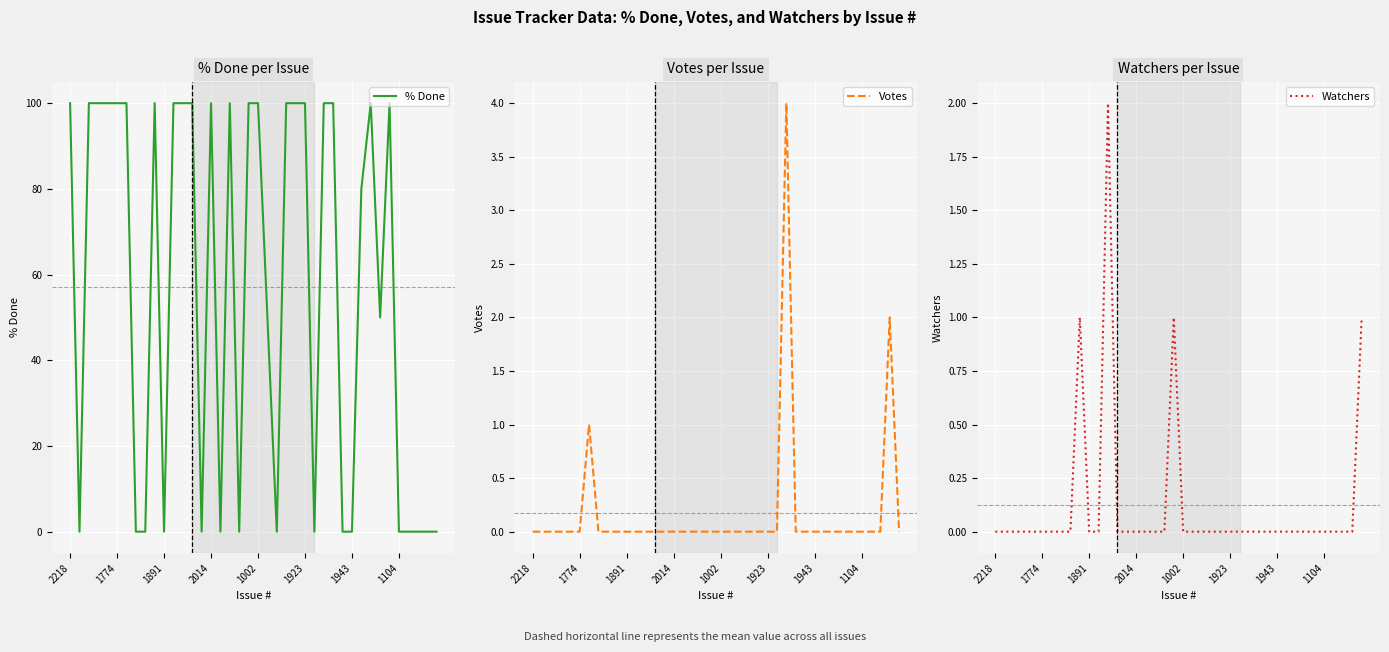

Reading left to right, what are all the values shown in this chart?

% Done: 100	0	100	100	100	100	100	0	0	100	0	100	100	100	0	100	0	100	0	100	100	50	0	100	100	100	0	100	100	0	0	80	100	50	100	0	0	0	0	0
Votes: 0	0	0	0	0	0	1	0	0	0	0	0	0	0	0	0	0	0	0	0	0	0	0	0	0	0	0	4	0	0	0	0	0	0	0	0	0	0	2	0
Watchers: 0	0	0	0	0	0	0	0	0	1	0	0	2	0	0	0	0	0	0	1	0	0	0	0	0	0	0	0	0	0	0	0	0	0	0	0	0	0	0	1